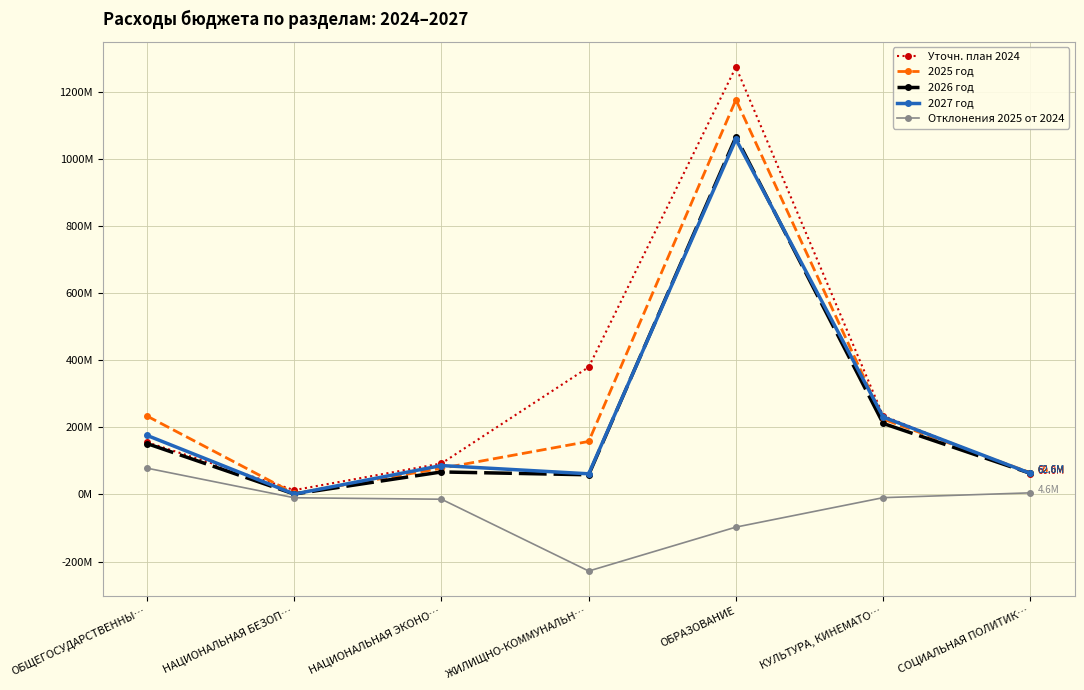

In 2027 год, how many points are lower than both neighbors (excluding endpoints)?

2